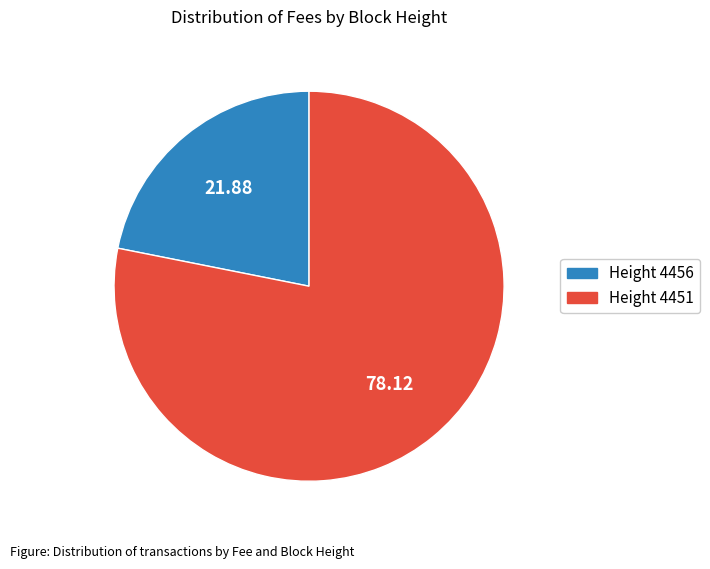

Is there any slice that represents more than half of the pie?

Yes